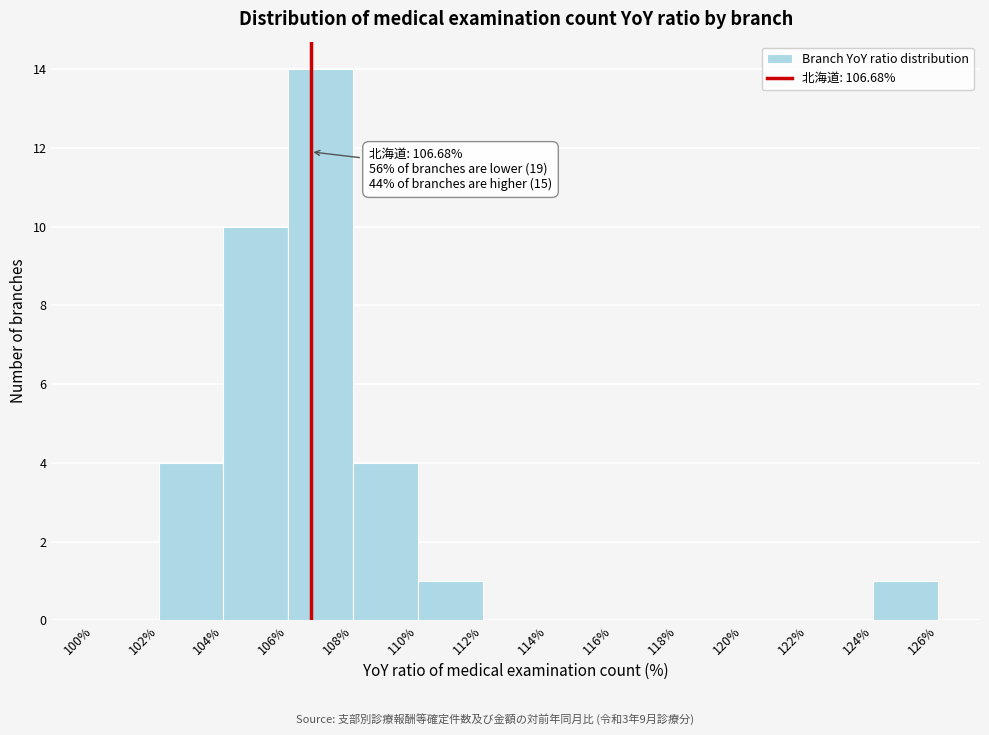

Over which range of the x-axis is the bar tallest?

106% to 108%